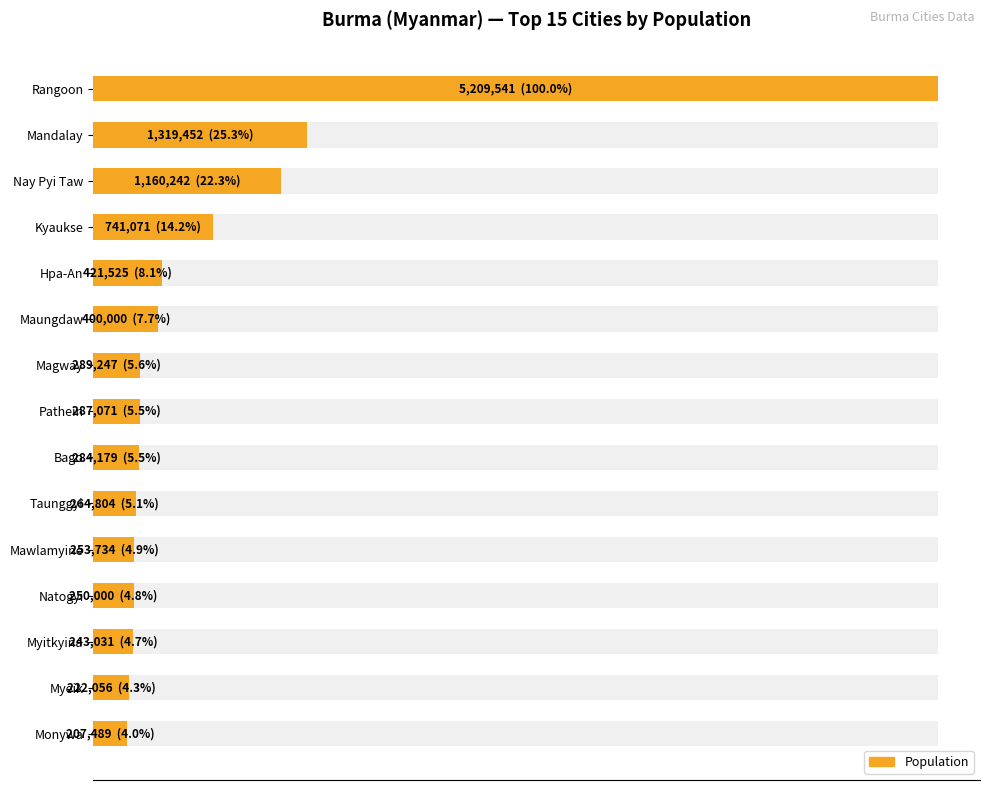

Count the number of values greater than 287071.

7